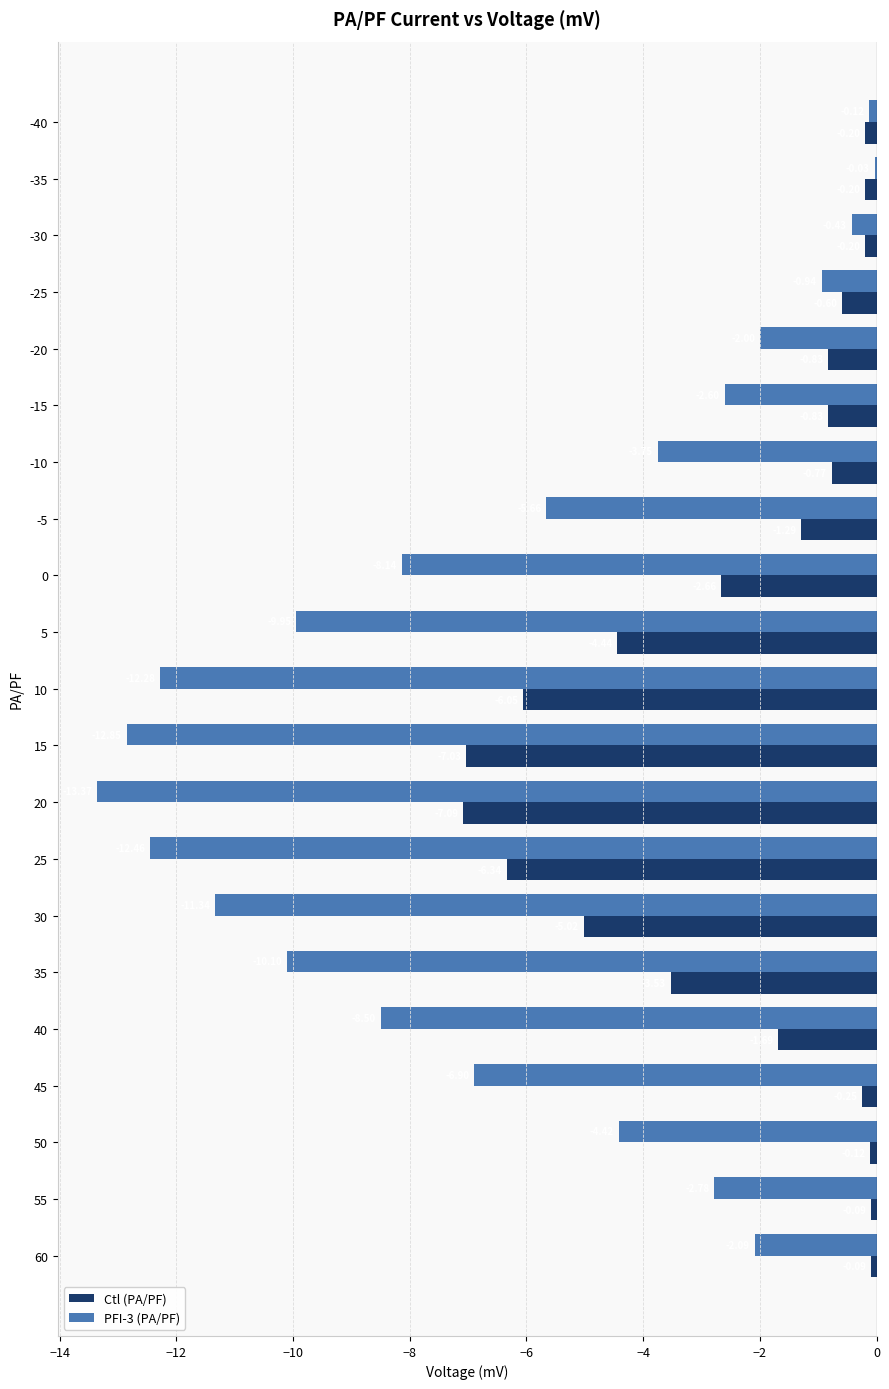

What is the sum of all Ctl (PA/PF) values?

-49.3